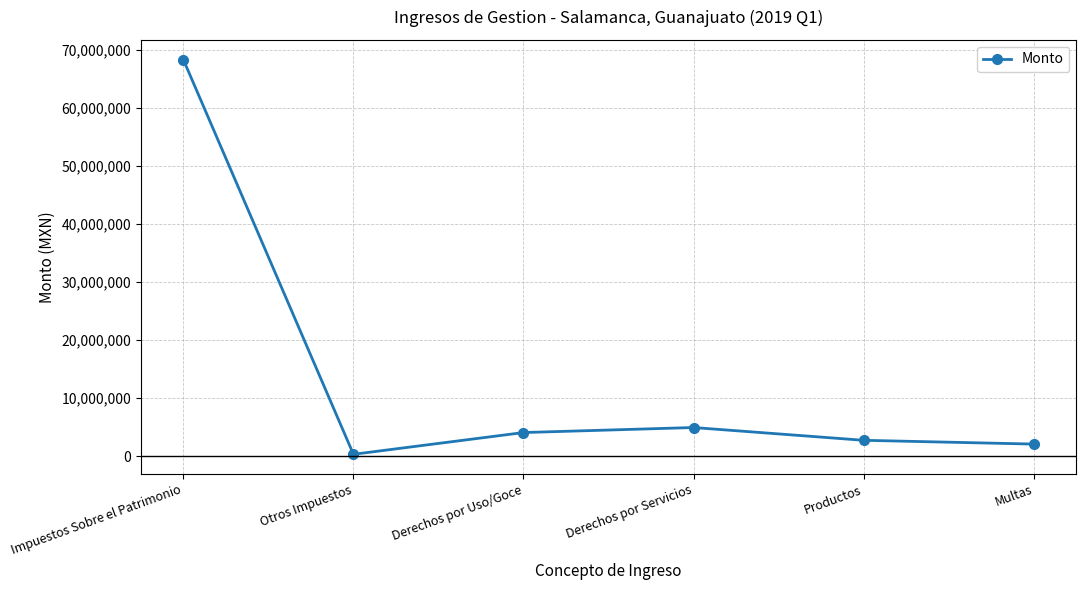

The chart shows a value of 2724611.9 at Productos. True or false?

True